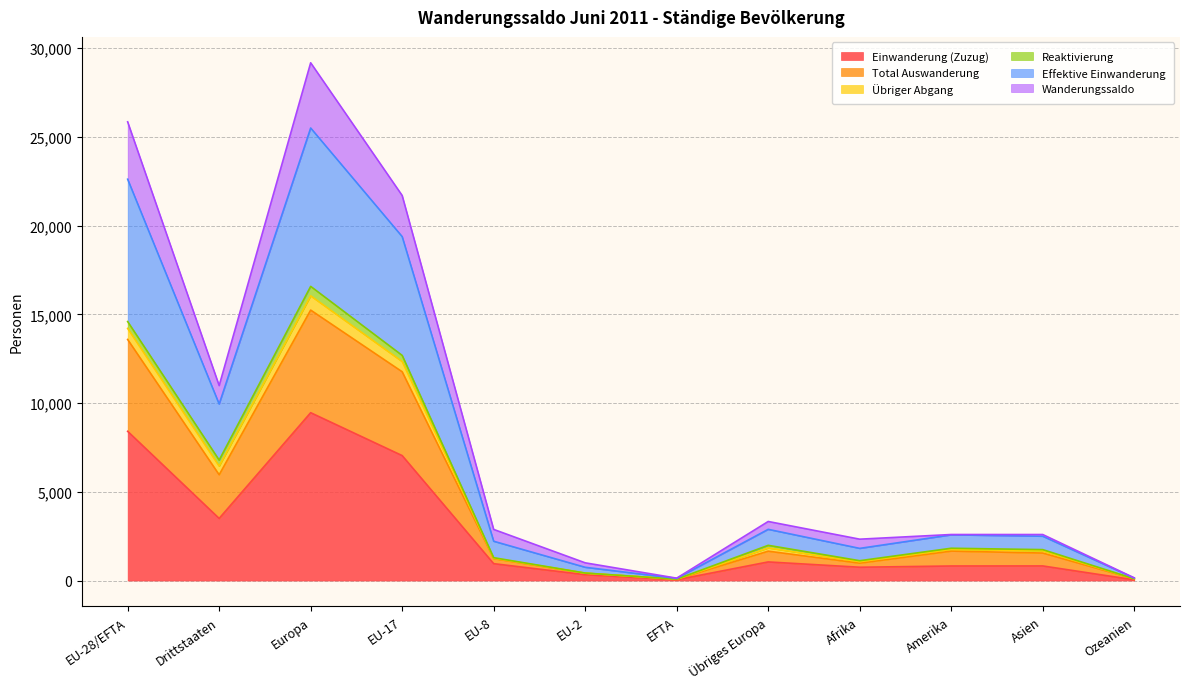

Where does the Effektive Einwanderung series first go above 2881?

EU-28/EFTA